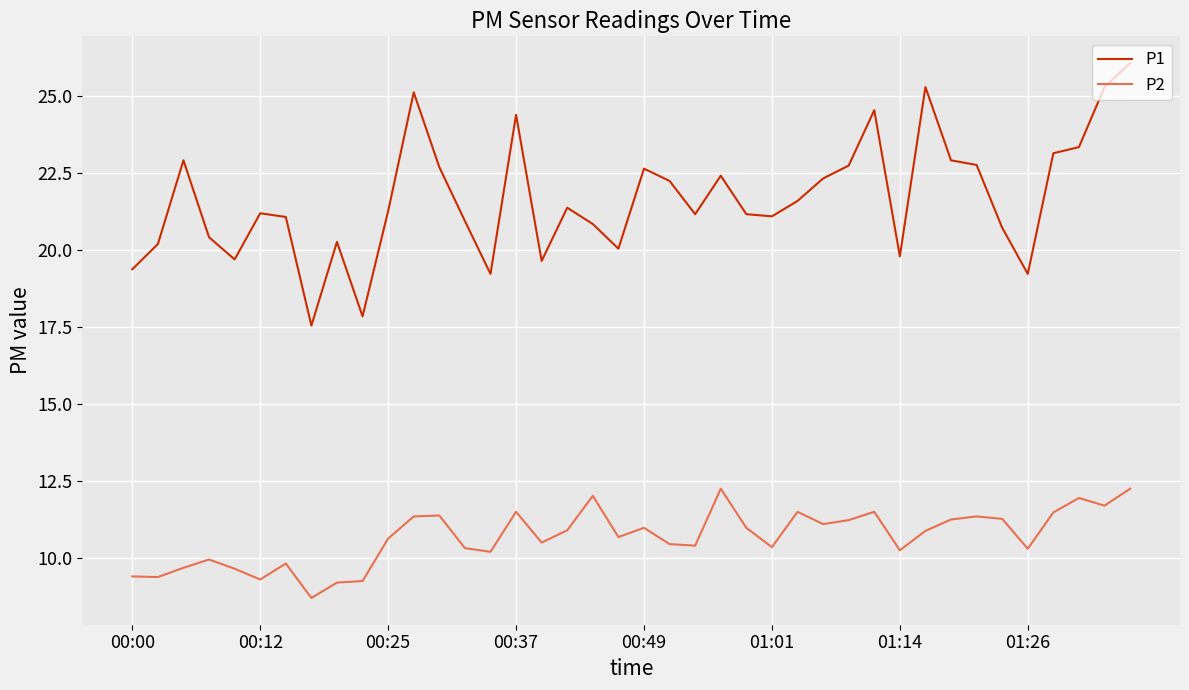

What are all the series names shown in the legend?

P1, P2